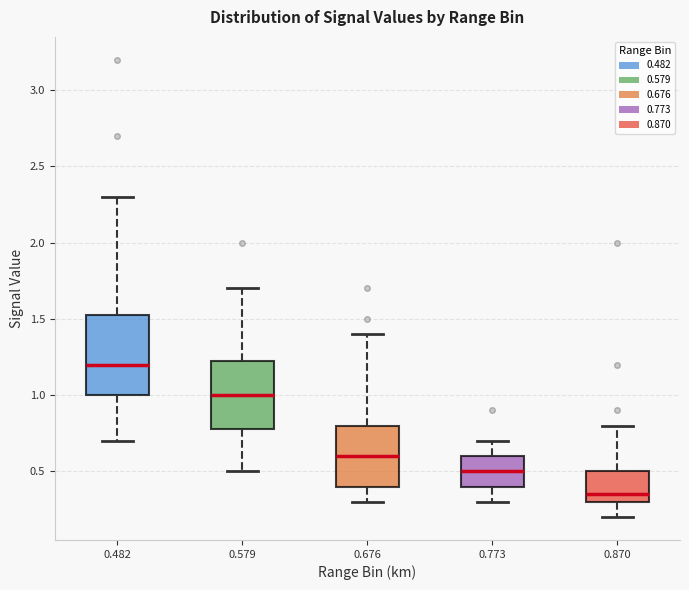

Which box is the tallest, from its lower edge to its upper edge?

0.482